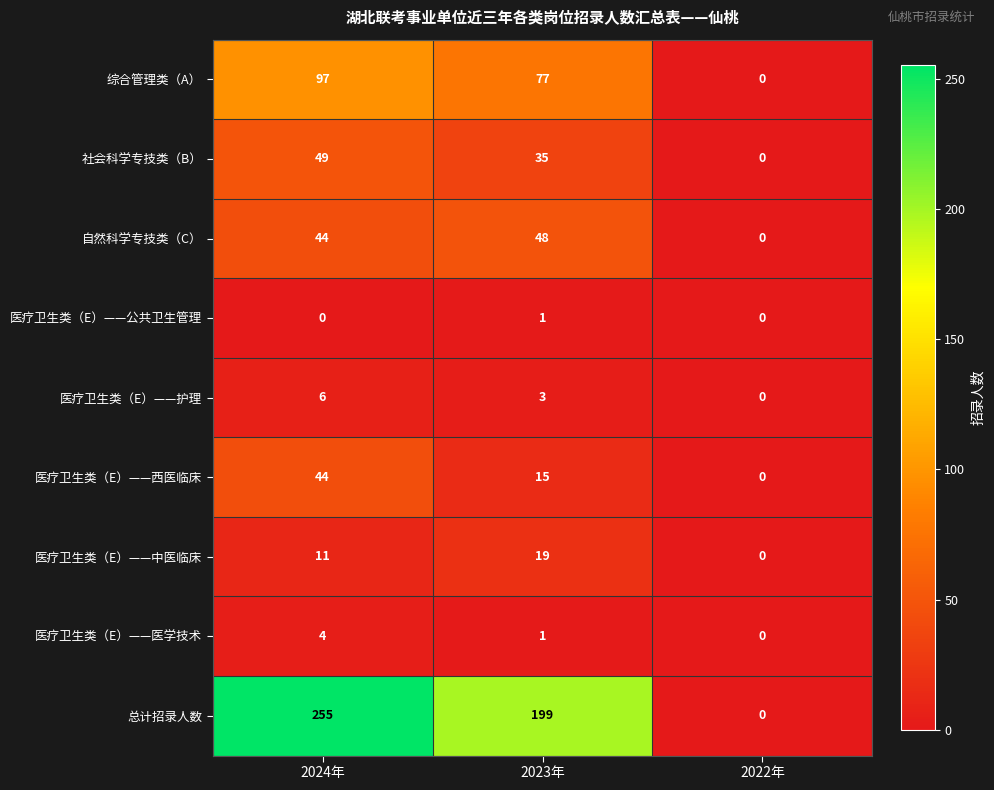

Reading left to right, extract all data points from this chart.

综合管理类（A）: 2024年=97	2023年=77	2022年=0
社会科学专技类（B）: 2024年=49	2023年=35	2022年=0
自然科学专技类（C）: 2024年=44	2023年=48	2022年=0
医疗卫生类（E）——公共卫生管理: 2024年=0	2023年=1	2022年=0
医疗卫生类（E）——护理: 2024年=6	2023年=3	2022年=0
医疗卫生类（E）——西医临床: 2024年=44	2023年=15	2022年=0
医疗卫生类（E）——中医临床: 2024年=11	2023年=19	2022年=0
医疗卫生类（E）——医学技术: 2024年=4	2023年=1	2022年=0
总计招录人数: 2024年=255	2023年=199	2022年=0